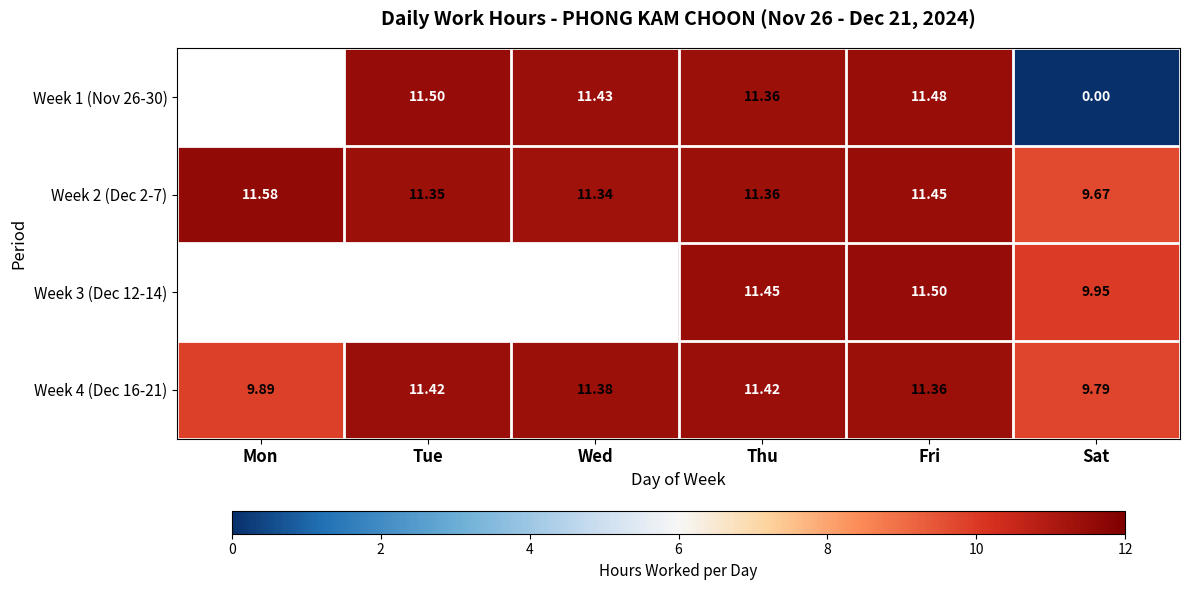

How many data points in Week 4 (Dec 16-21) are above 11?

4